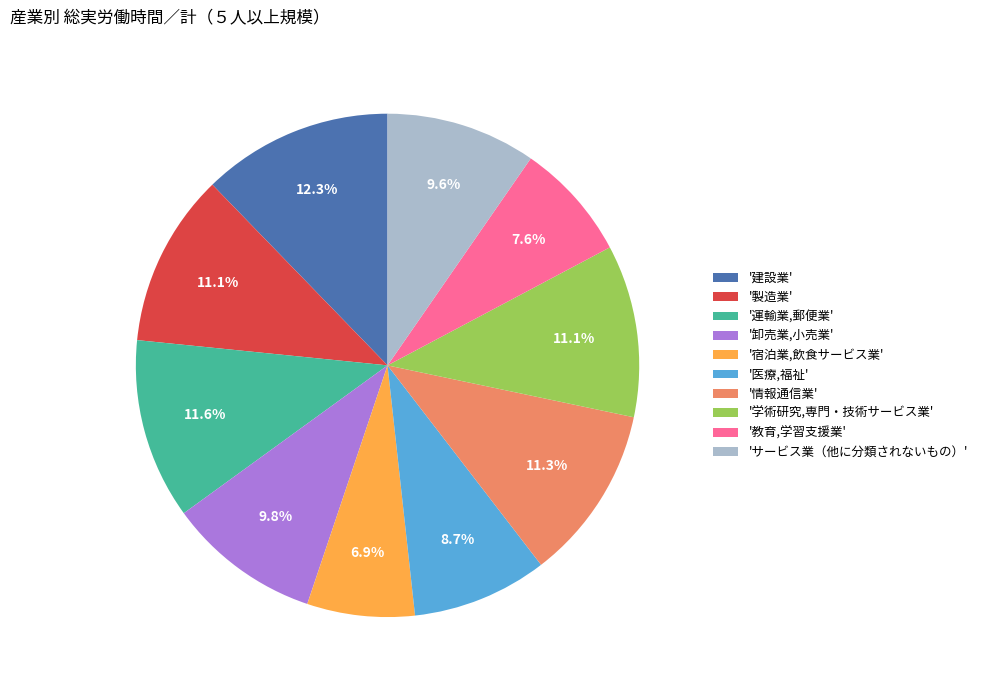

What is the smallest slice in the pie chart?

'宿泊業,飲食サービス業'